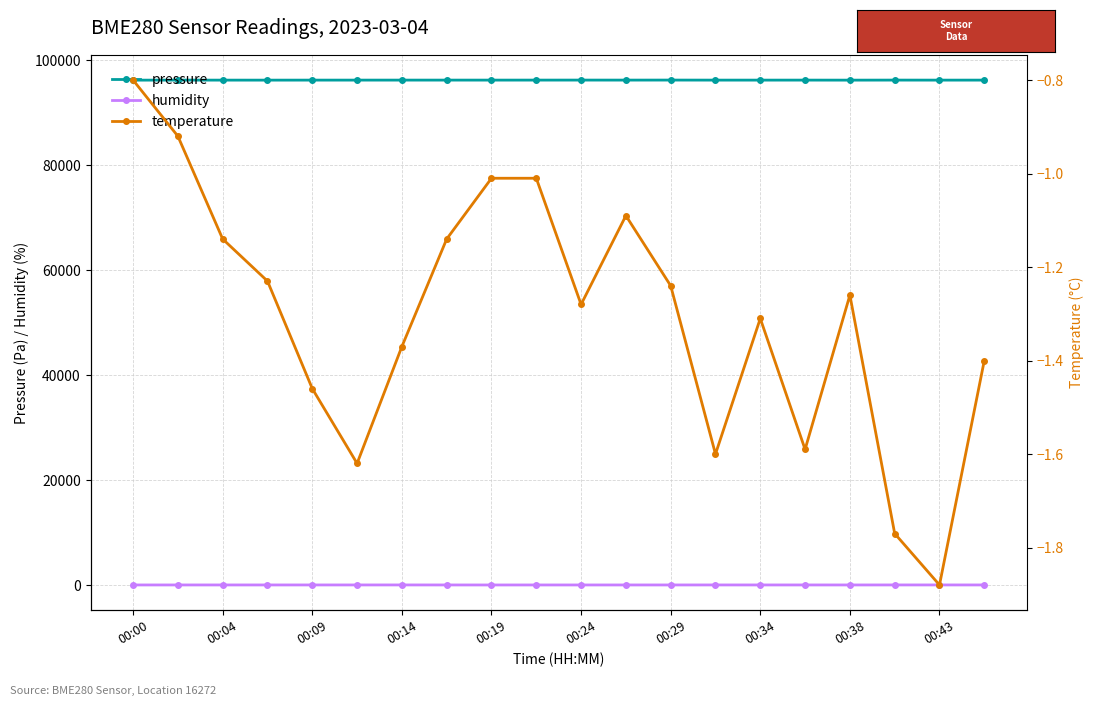

What is the difference between the second highest and minimum values in the temperature series?

1.0